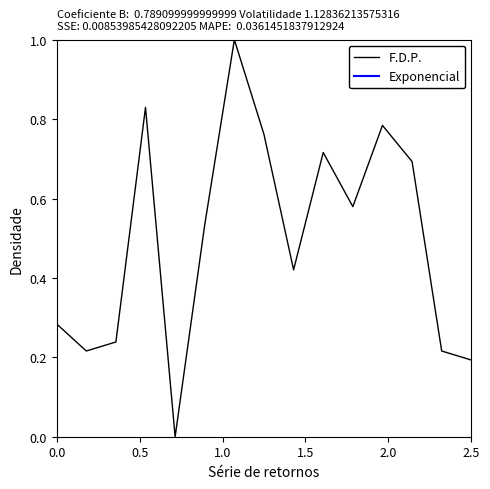

How many interior local valleys does the F.D.P. series have?

4